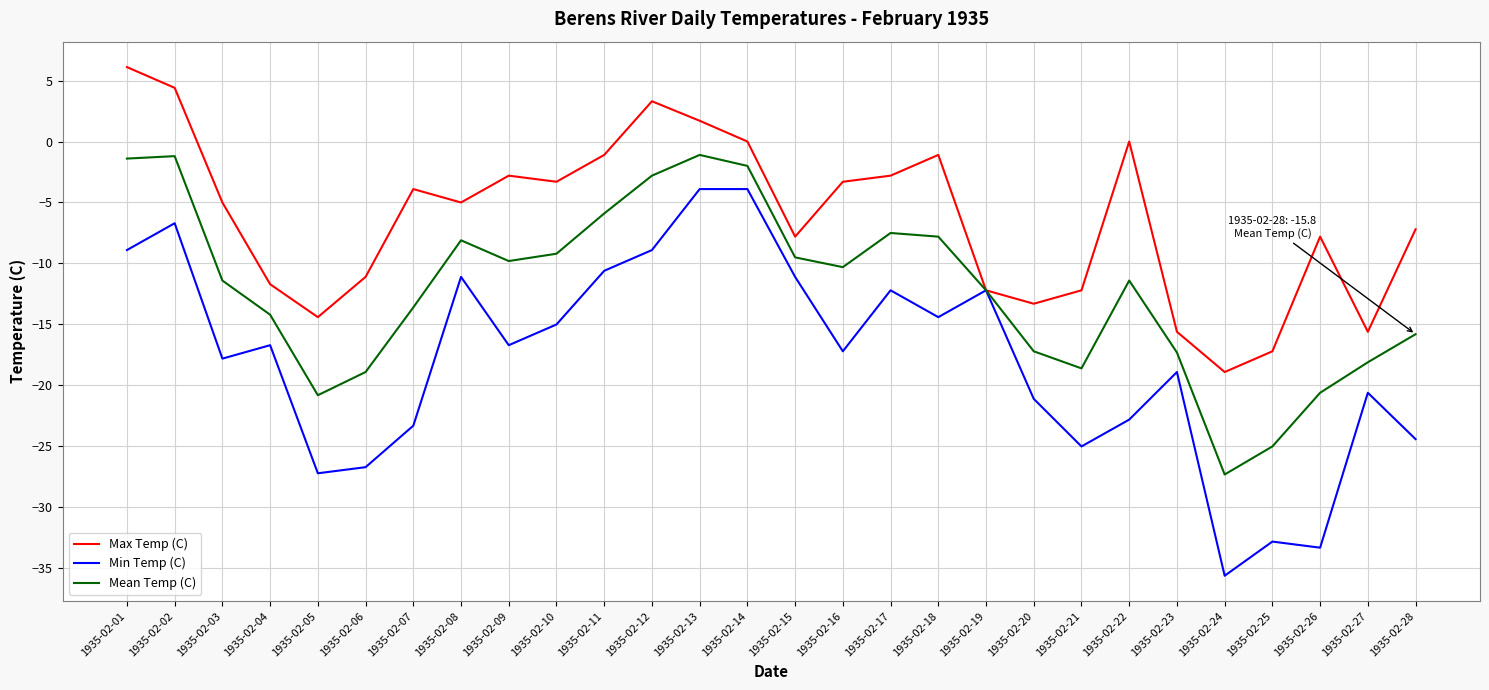

Is the value of Mean Temp (C) at 1935-02-05 greater than the value of Max Temp (C) at 1935-02-15?

No